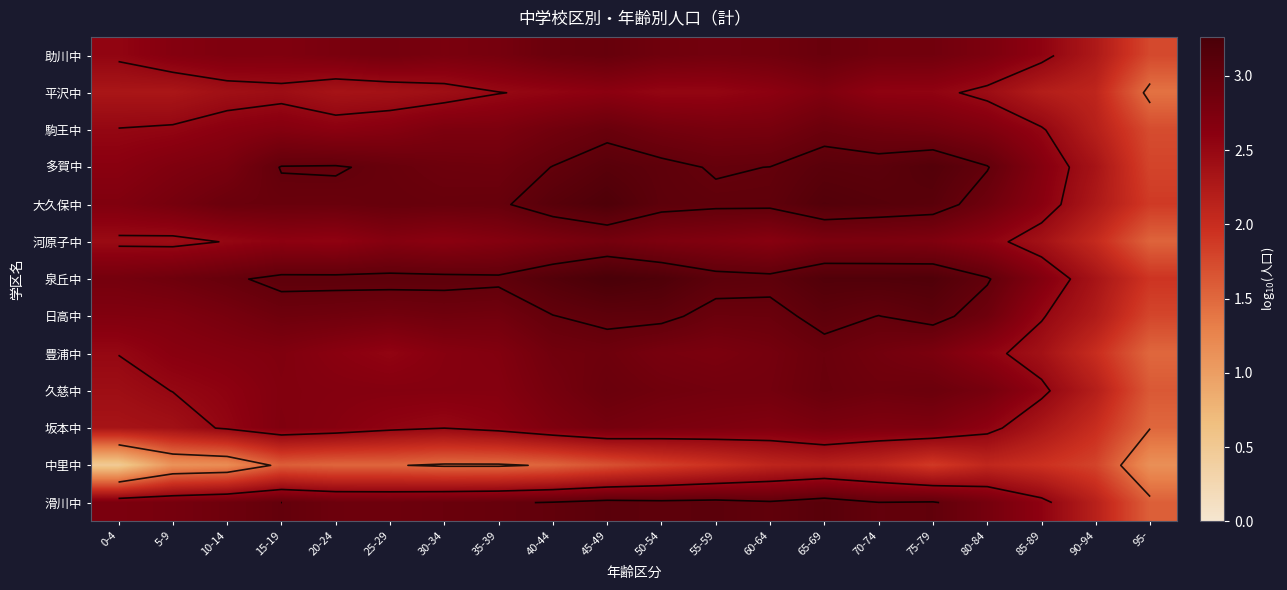

How many data points in 平沢中 are above 2?

19